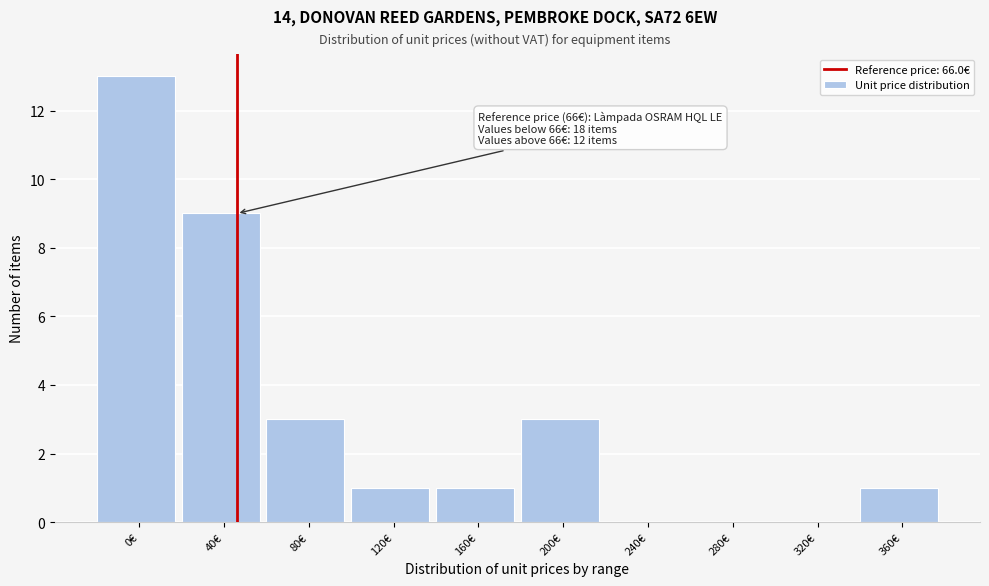

Reading left to right, list all the values displayed in this chart.

0€=13	40€=9	80€=3	120€=1	160€=1	200€=3	240€=0	280€=0	320€=0	360€=1